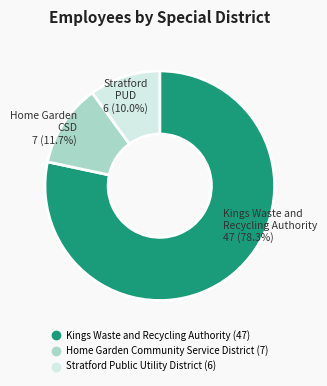

What is the majority slice?

Kings Waste and Recycling Authority